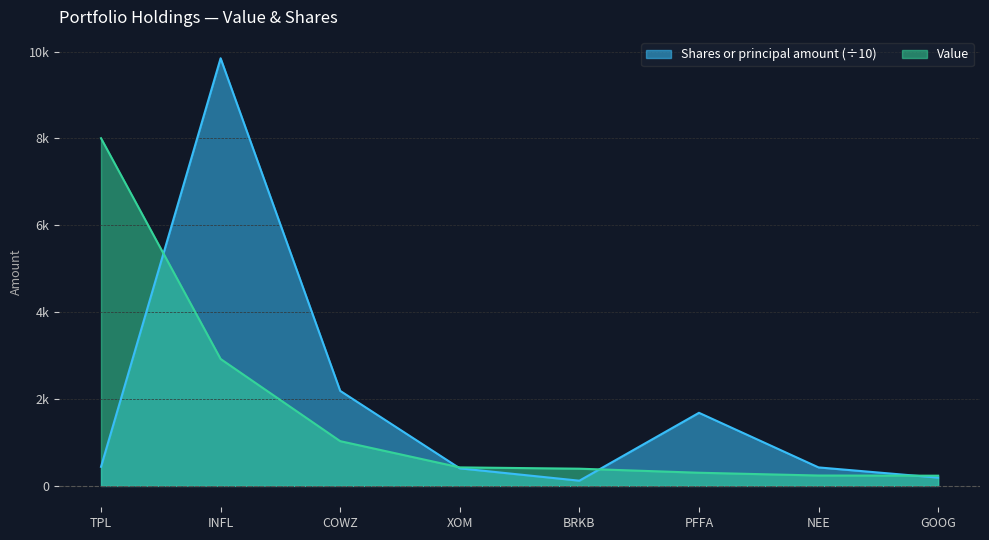

List the series in order of their peak value, lowest first.

Value, Shares or principal amount (÷10)